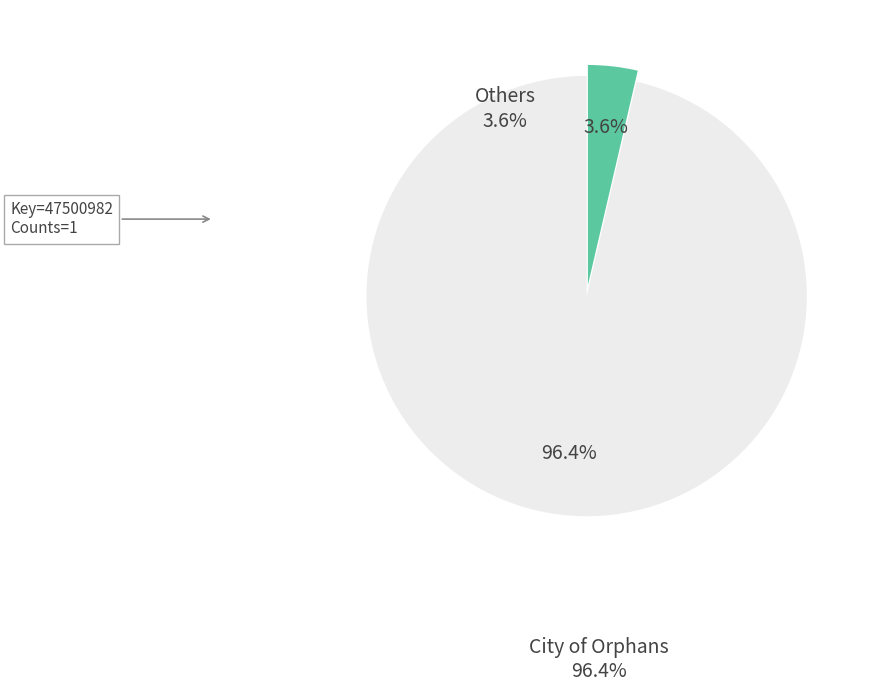

To the nearest percent, what is the difference between the largest and smallest slice percentages?

93%